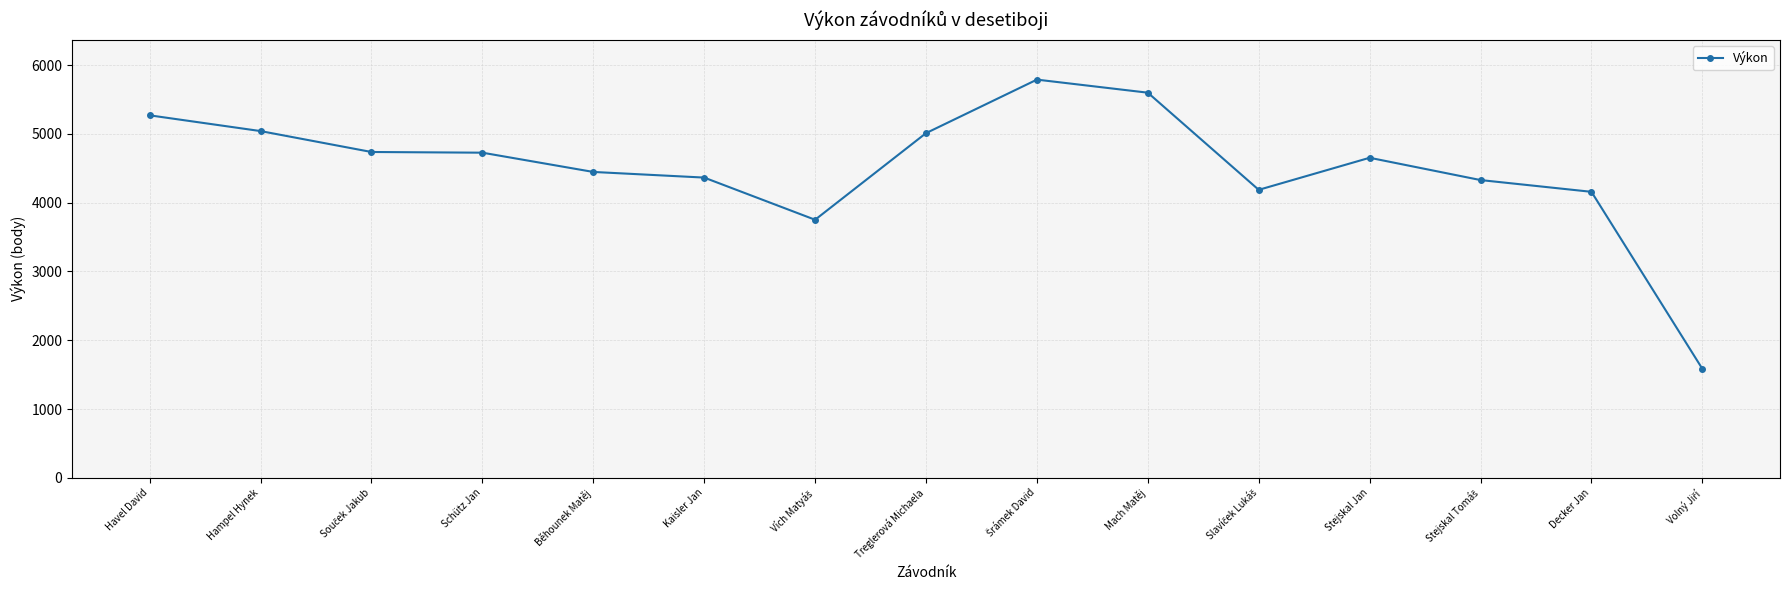

What position from the right is Havel David?

15